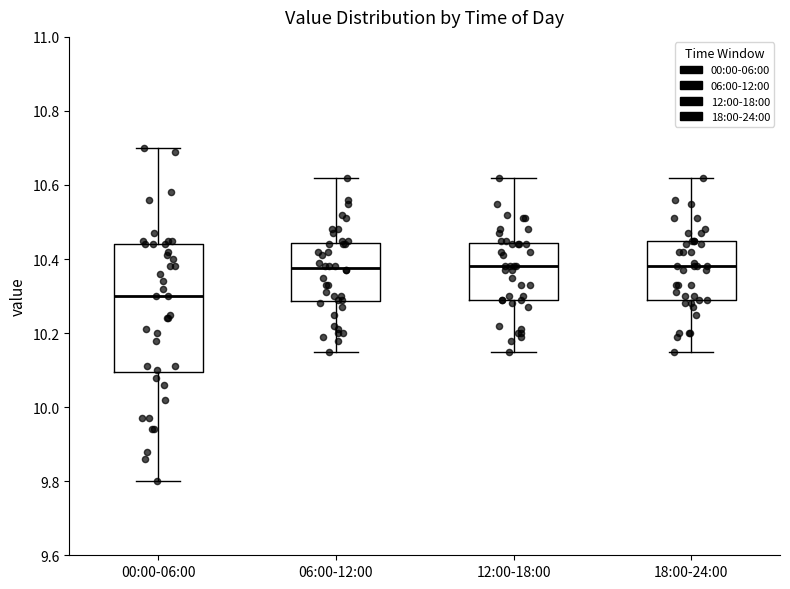

Reading left to right, transcribe this box plot: for each box, give where its median line is, the range the box spans, and where its two whiskers end, as read against the y-axis. The values are not printed on the chart, so give them approximately, as read against the axis.

00:00-06:00: median 10.30, box 10.10 to 10.44, whiskers 9.80 to 10.70
06:00-12:00: median 10.38, box 10.28 to 10.44, whiskers 10.16 to 10.62
12:00-18:00: median 10.38, box 10.30 to 10.44, whiskers 10.16 to 10.62
18:00-24:00: median 10.38, box 10.30 to 10.46, whiskers 10.16 to 10.62